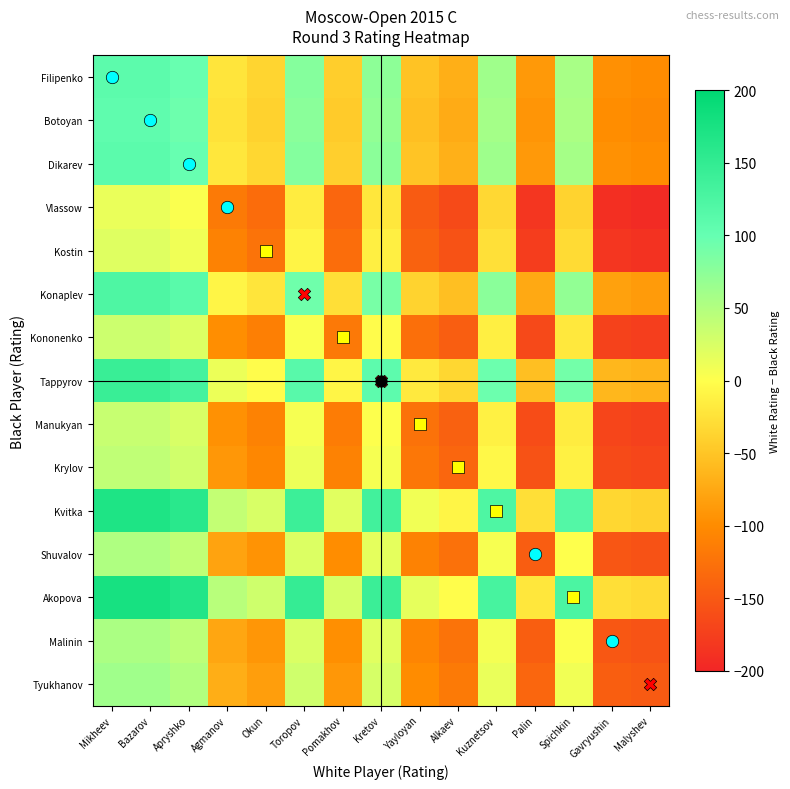

What is the spread (max minus min) of values at Gavryushin?

163